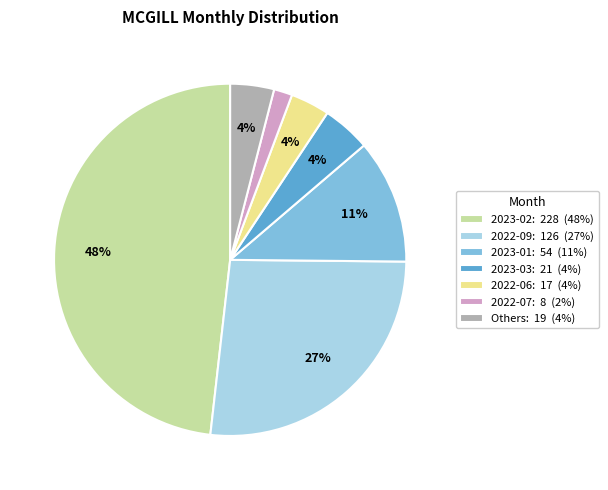

To the nearest percent, what percentage of the pie is 2023-03: 21 (4%)?

4%